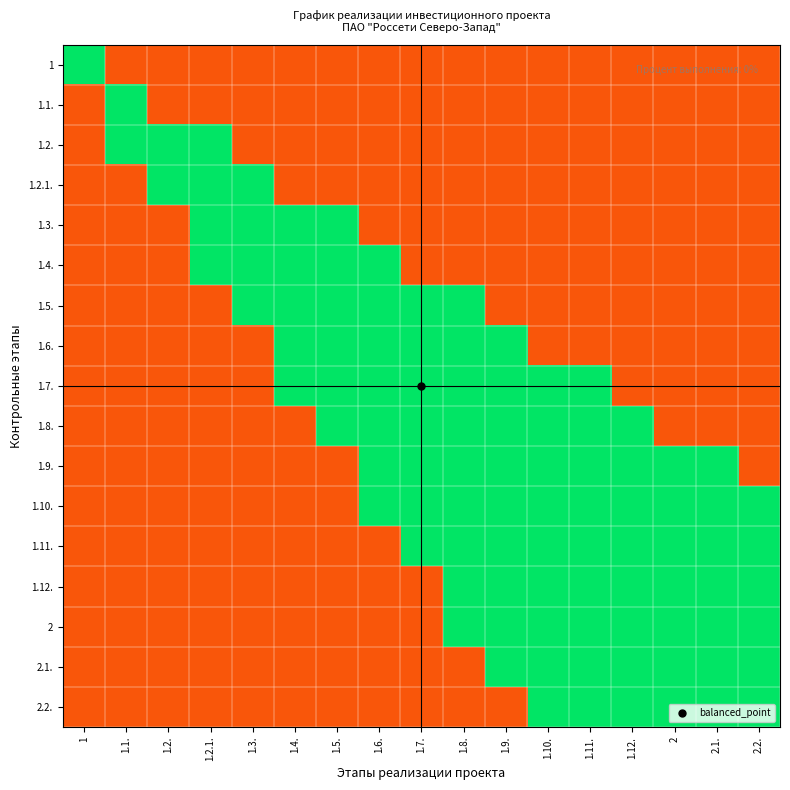

At 1.9., list the series in order from largest to smallest.

1, 1.1., 1.2., 1.2.1., 1.3., 1.4., 1.5., 1.6., 1.7., 1.8., 1.9., 1.10., 1.11., 1.12., 2, 2.1., 2.2.